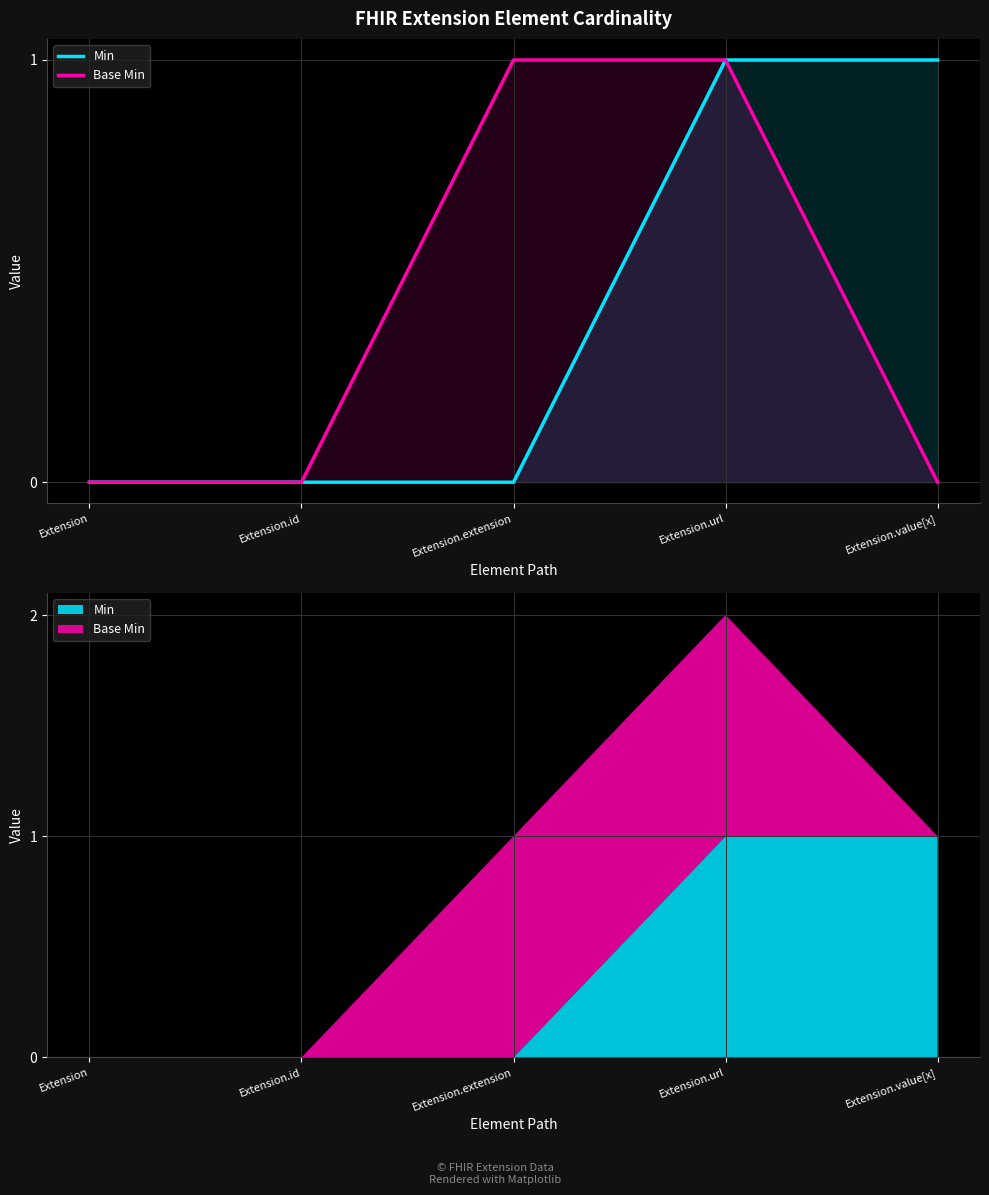

Reading left to right, extract all data points from this chart.

Min: 0	0	0	1	1
Base Min: 0	0	1	1	0